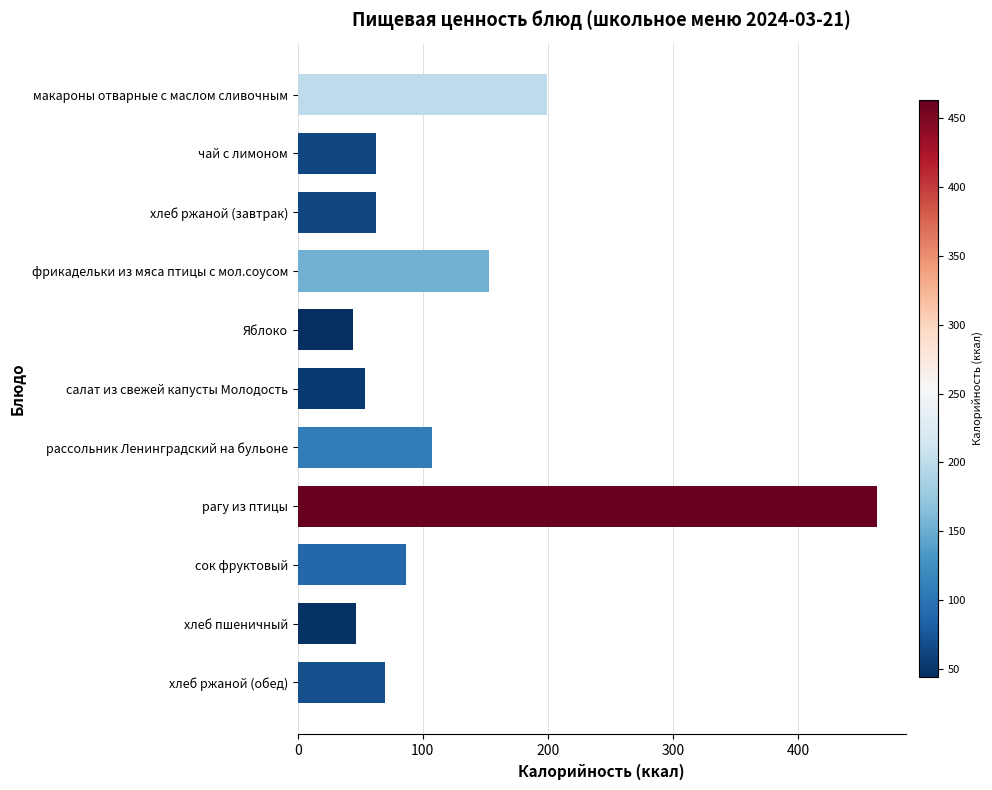

Reading top to bottom, what are all the values shown in this chart?

макароны отварные с маслом сливочным=199.5	чай с лимоном=63.0	хлеб ржаной (завтрак)=63.0	фрикадельки из мяса птицы с мол.соусом=153.0	Яблоко=44.4	салат из свежей капусты Молодость=54.0	рассольник Ленинградский на бульоне=107.0	рагу из птицы=463.0	сок фруктовый=87.0	хлеб пшеничный=47.0	хлеб ржаной (обед)=70.0